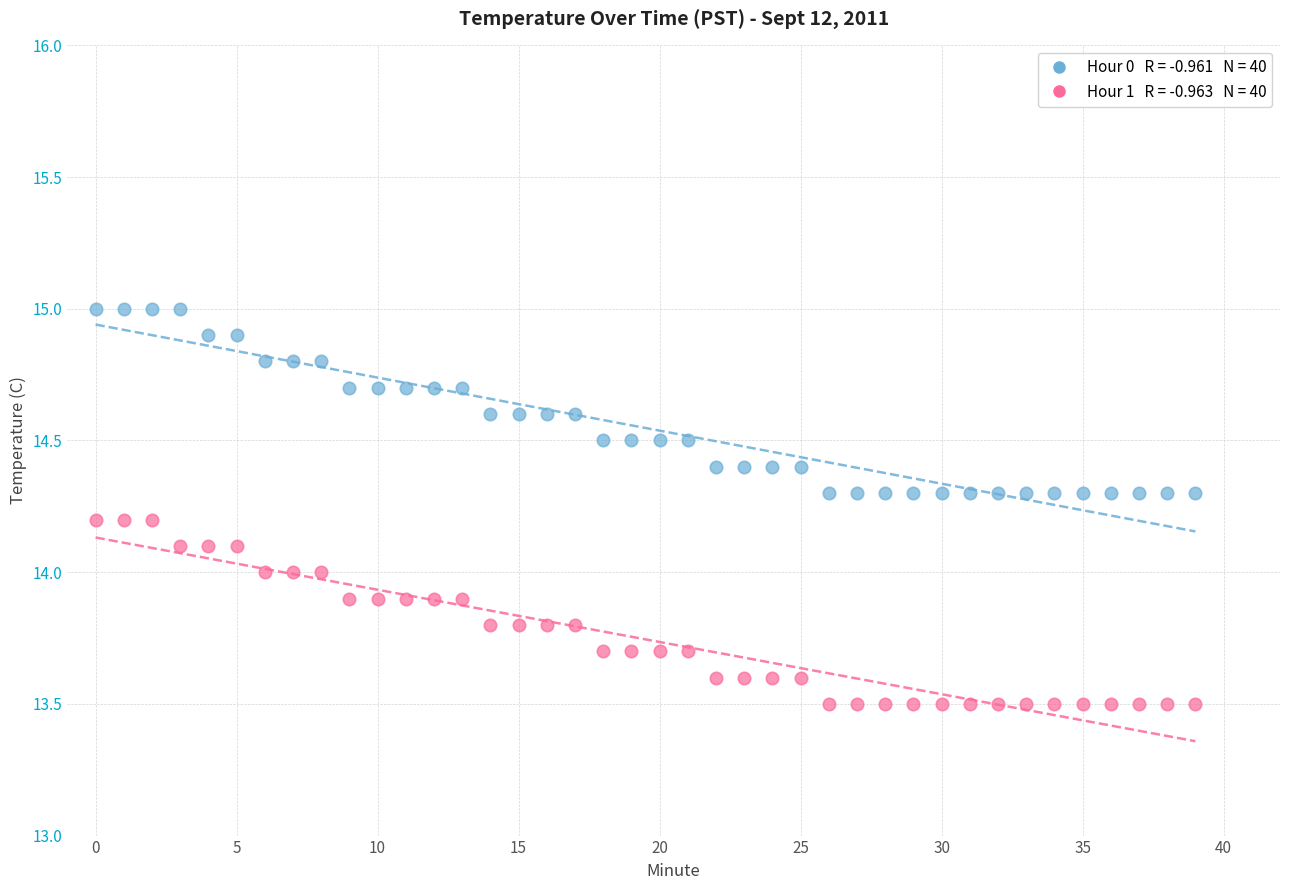

Across all data points, what is the range of Y values (max minus min)?

1.5